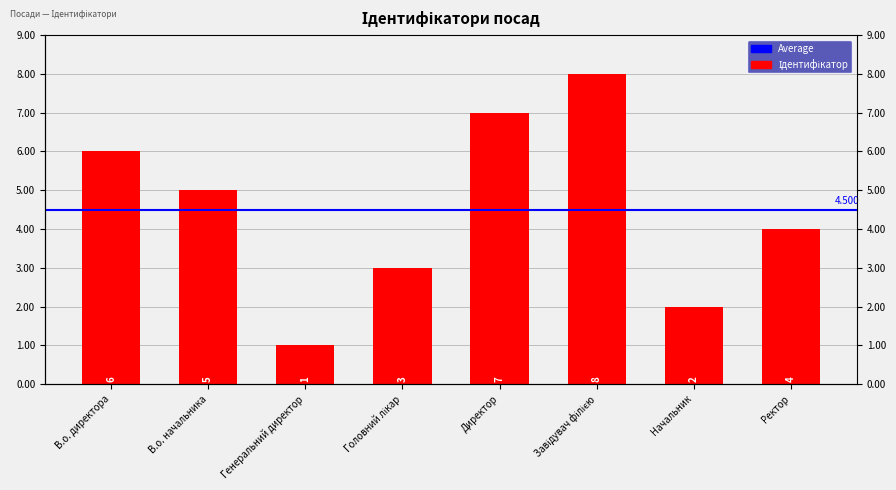

How many bars are there in total?

8